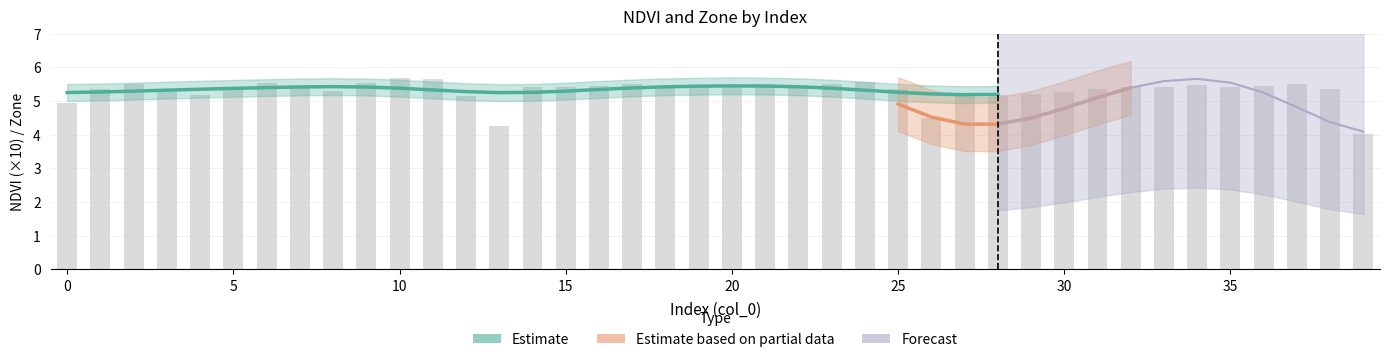

Where does the data first go above 5?

1